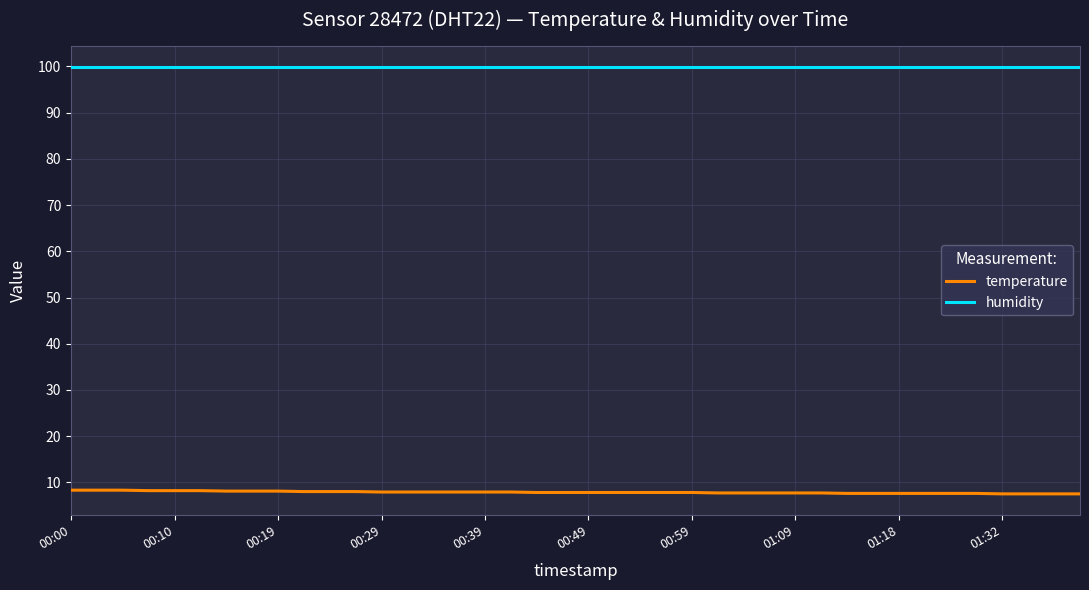

What are all the series names shown in the legend?

temperature, humidity